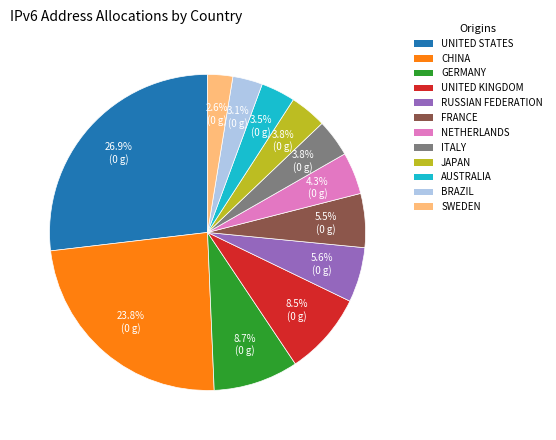

Is there a majority slice in this chart?

No